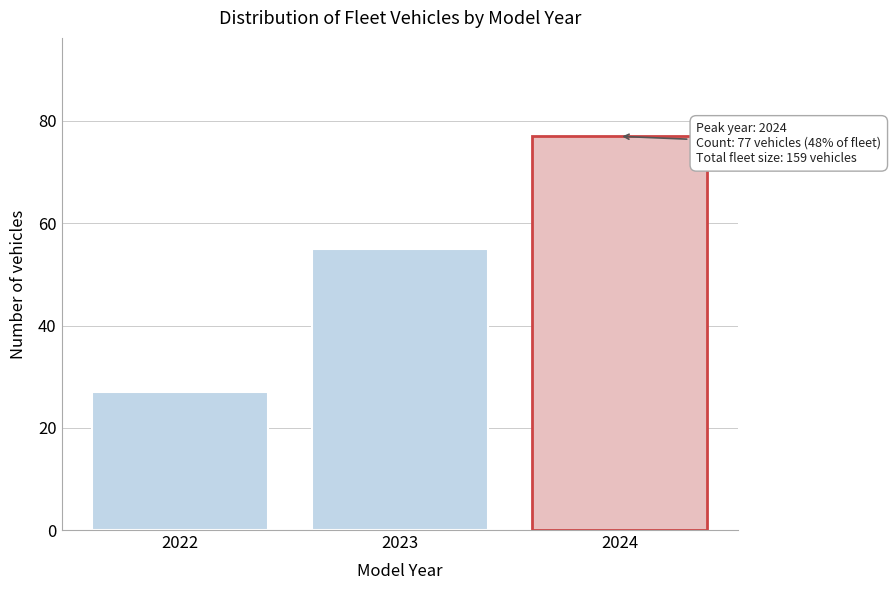

Reading left to right, list all the values displayed in this chart.

2022=27	2023=55	2024=77